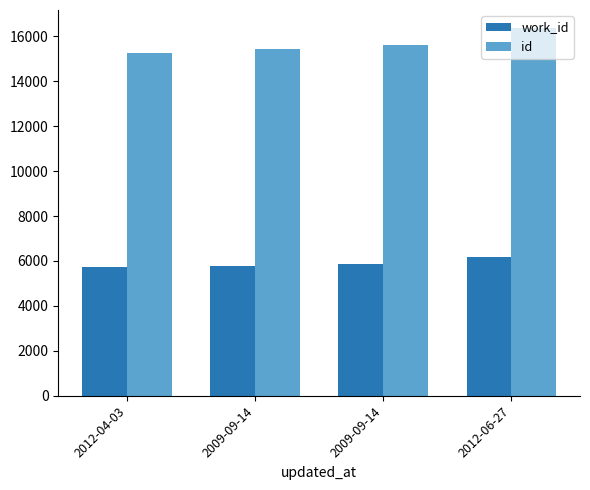

Reading left to right, extract all data points from this chart.

work_id: 5732	5787	5869	6180
id: 15281	15439	15608	16356